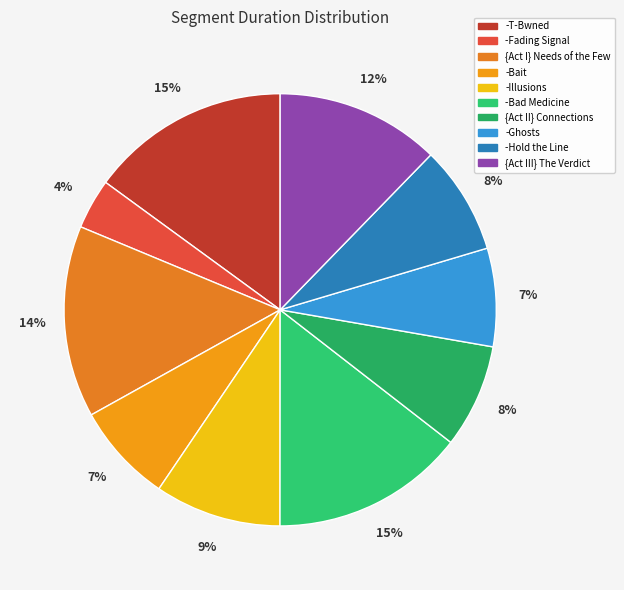

To the nearest percent, what is the average slice percentage?

10%